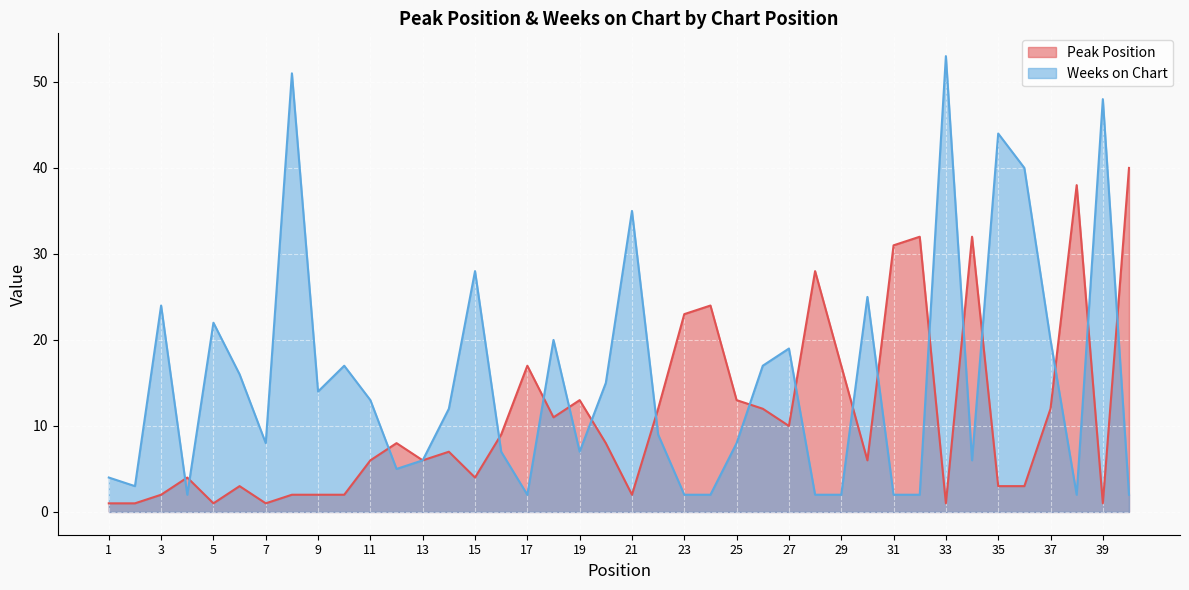

Rank the series by their maximum value, from highest to lowest.

Weeks on Chart, Peak Position